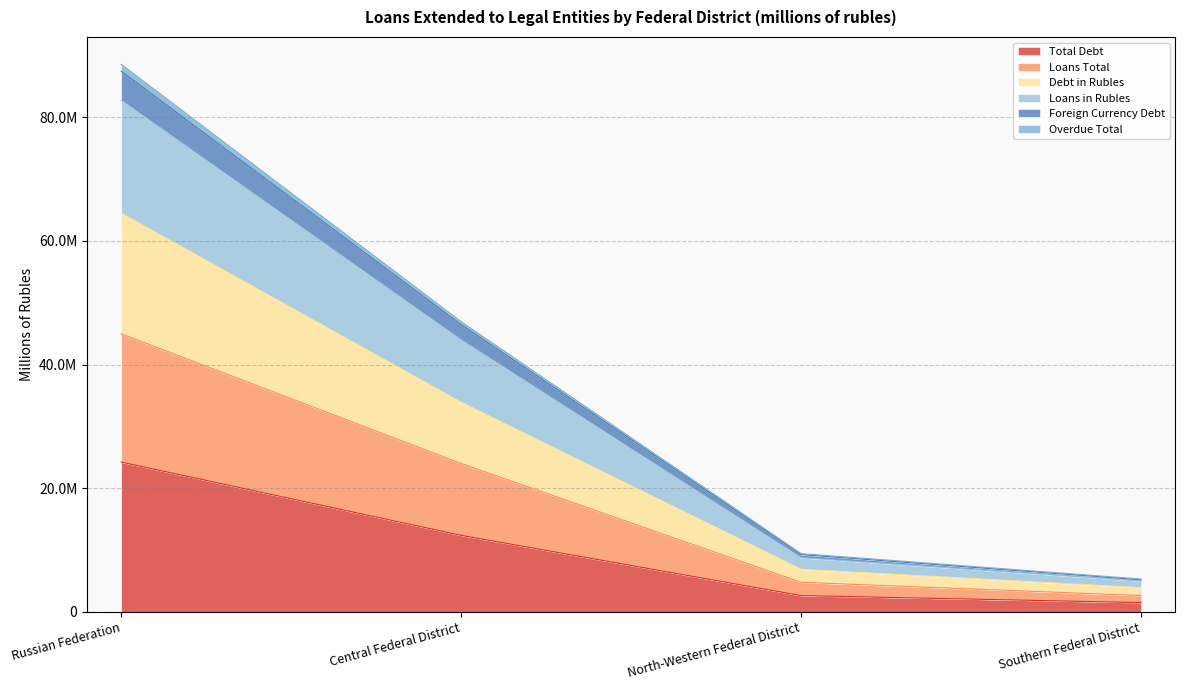

True or false: Loans Total and Foreign Currency Debt cross at least once.

False